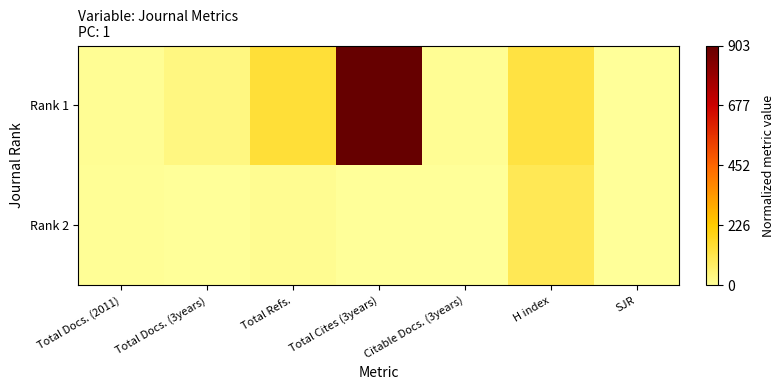

List the series in order of their peak value, lowest first.

Rank 2, Rank 1